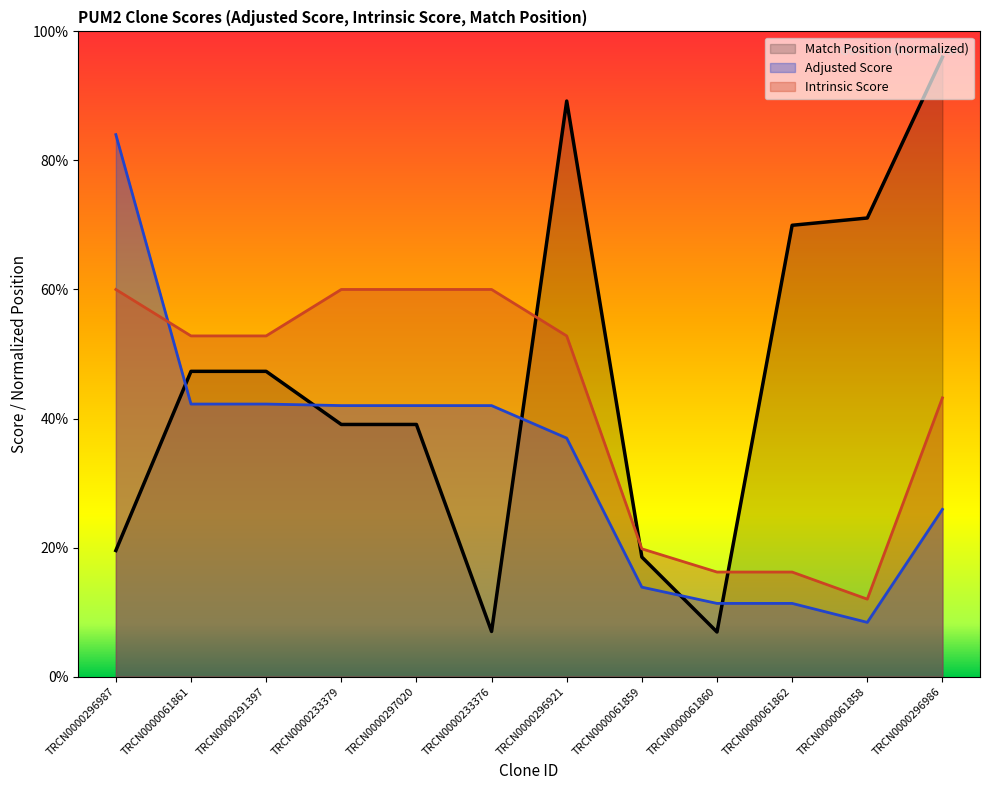

Reading right to left, extract all data points from this chart.

Match Position: 24.0	17.8	17.5	1.7	4.6	22.3	1.7	9.8	9.8	11.8	11.8	4.9
Adjusted Score: 6.5	2.1	2.8	2.8	3.5	9.2	10.5	10.5	10.5	10.6	10.6	21.0
Intrinsic Score: 10.8	3.0	4.0	4.0	5.0	13.2	15.0	15.0	15.0	13.2	13.2	15.0